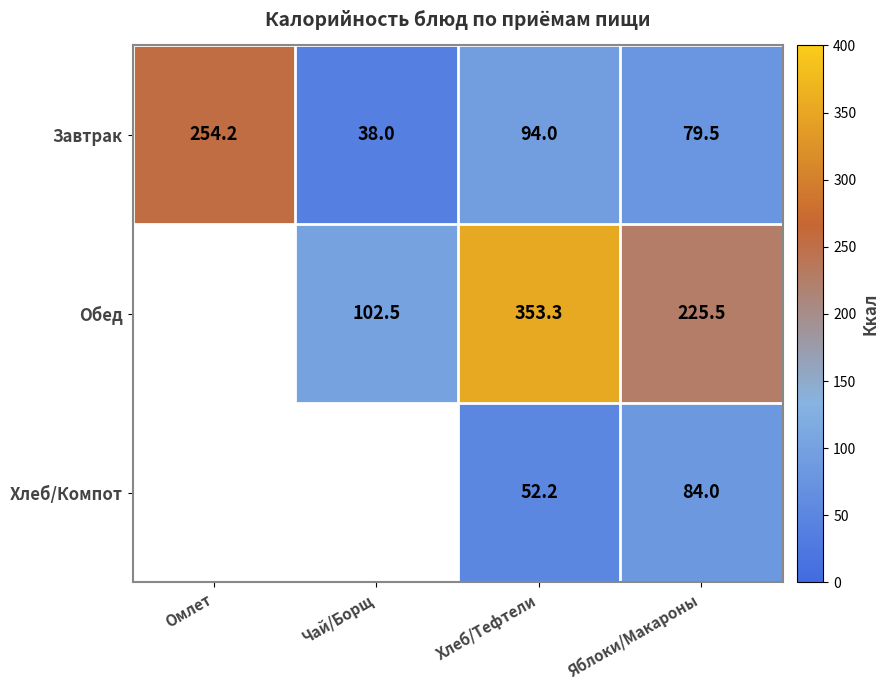

What is the sum of all Завтрак values?

465.7